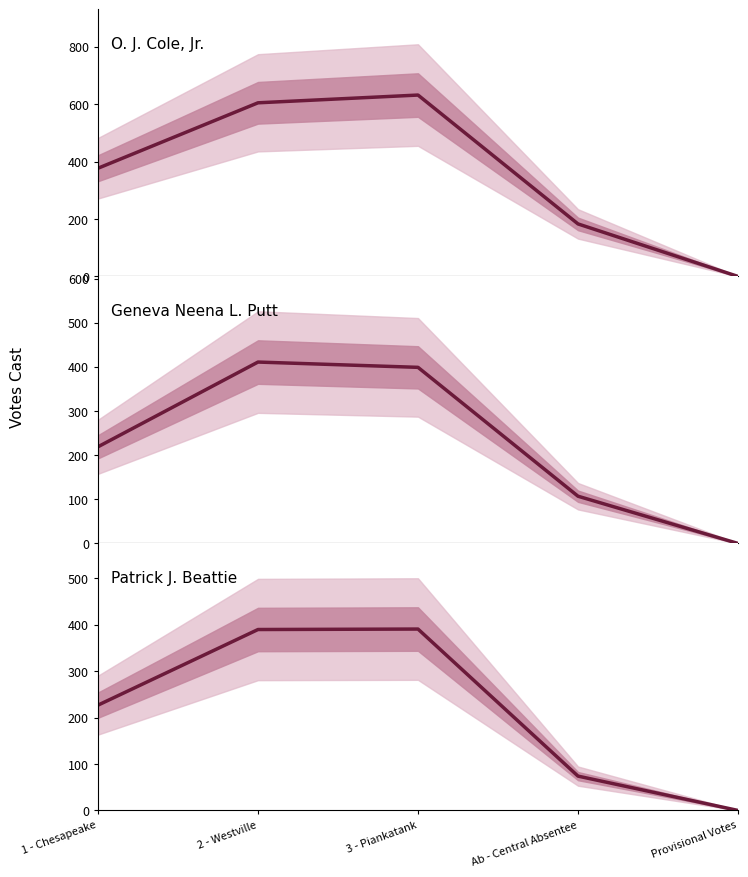

What is the difference between the maximum and minimum values in the Geneva Neena L. Putt series?

411